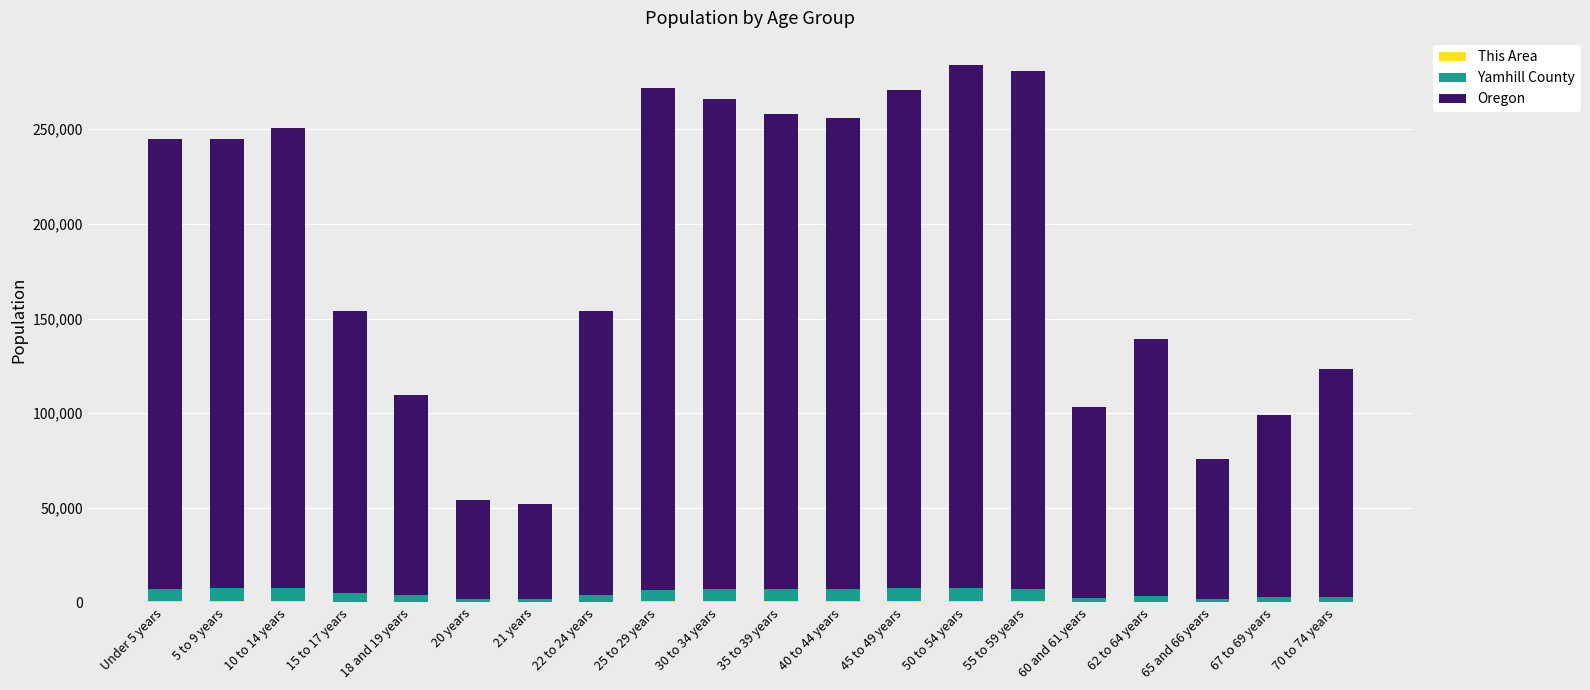

Does the chart contain stacked bars?

Yes